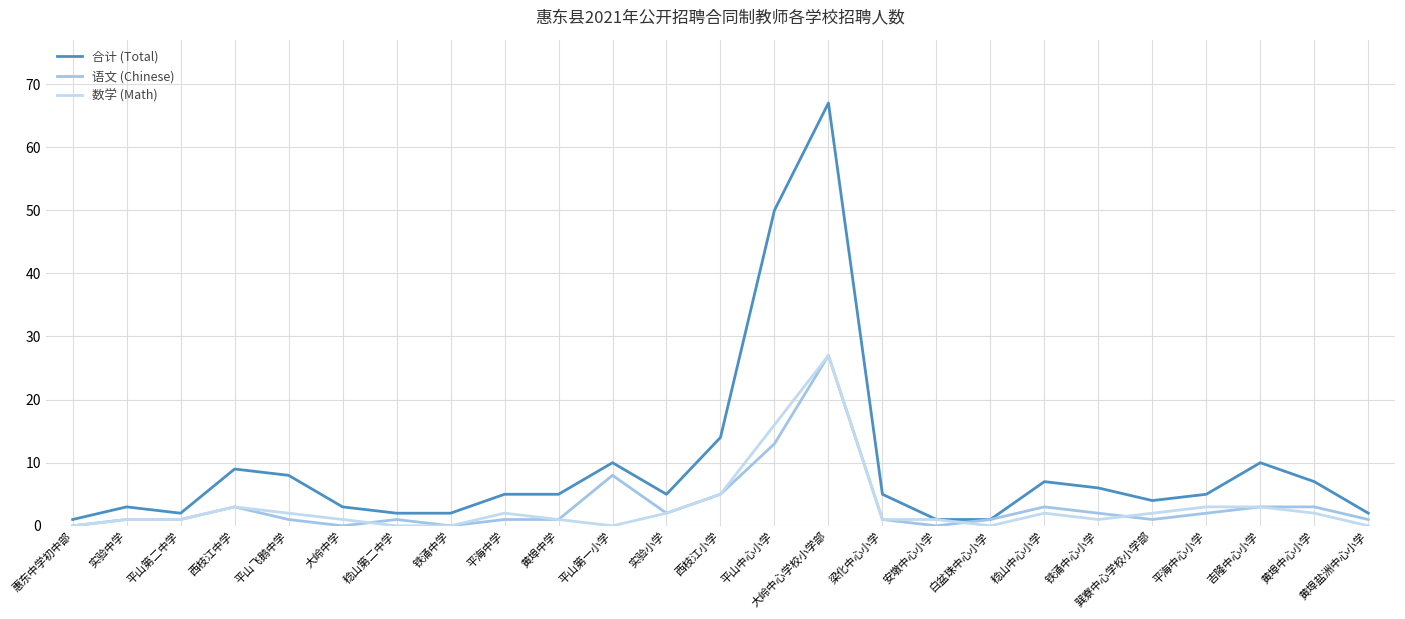

Count the number of categories in the chart.

25